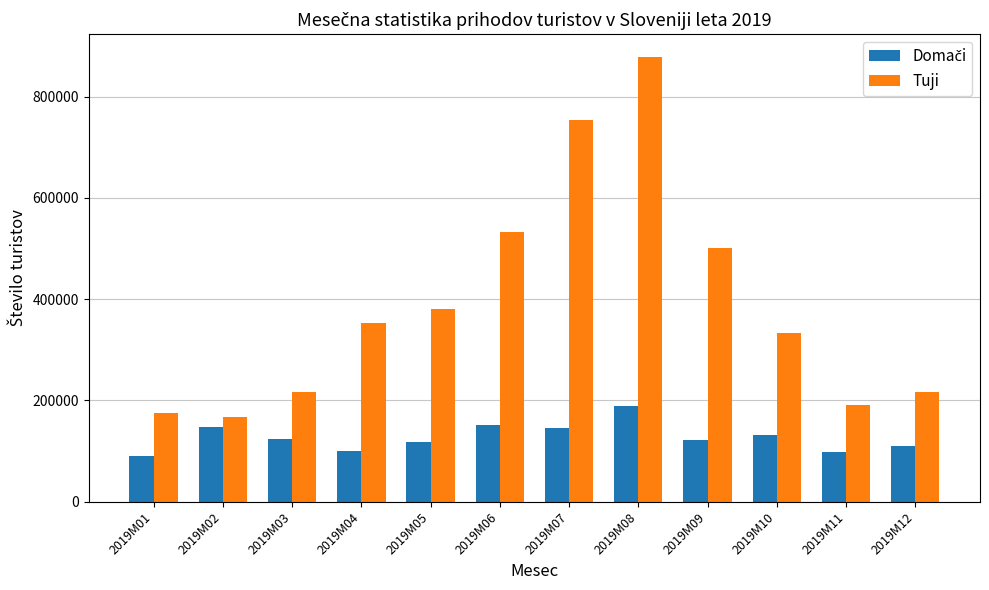

What is the maximum value shown in the chart?

879291